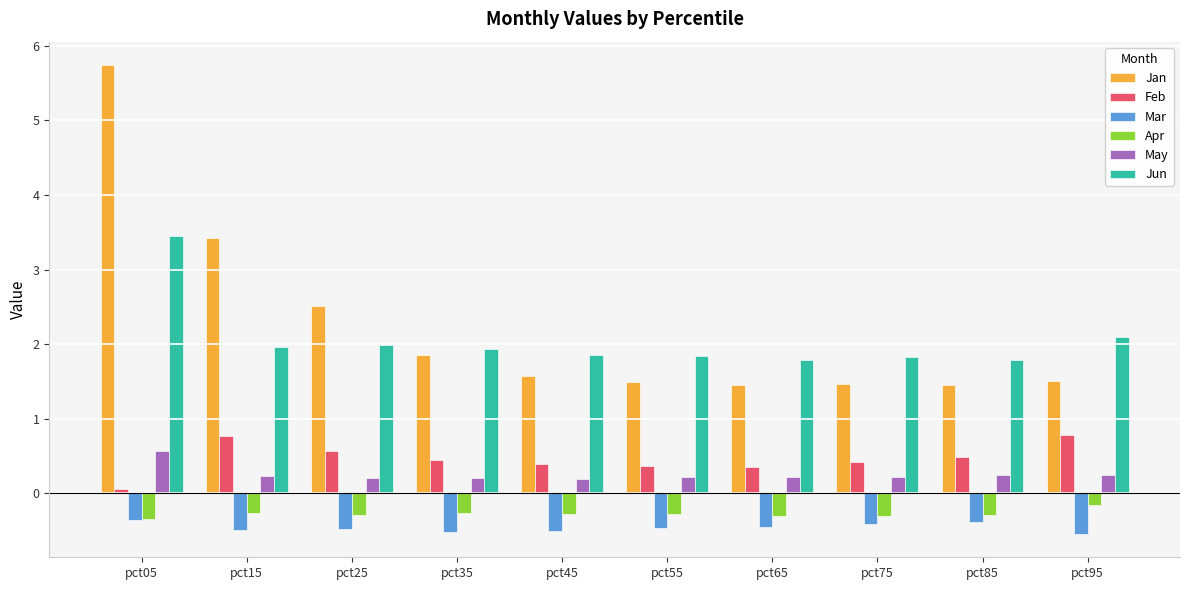

What is the total value across all series at pct15?

5.6